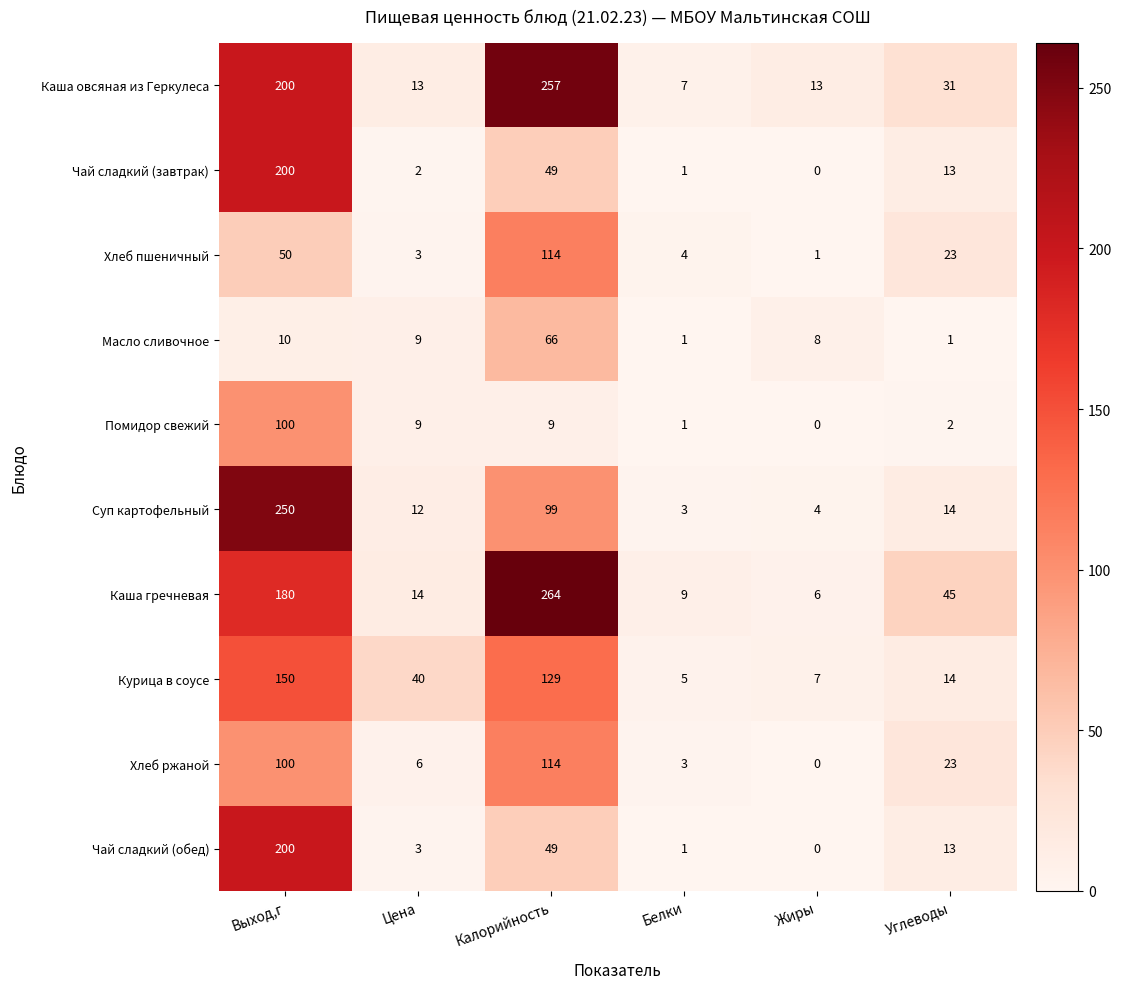

The Чай сладкий (завтрак) series shows 49 at Калорийность. True or false?

True